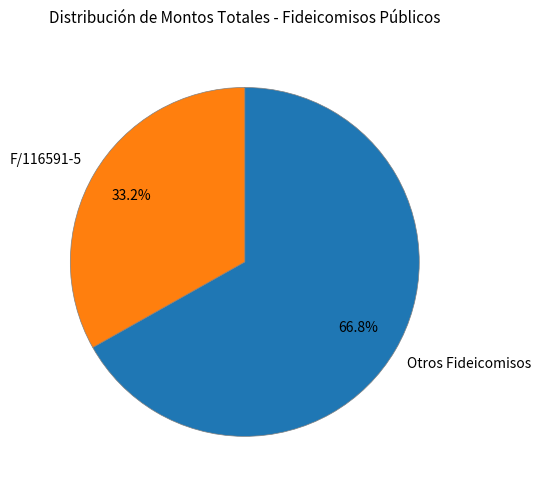

How many segments does this pie chart have?

2